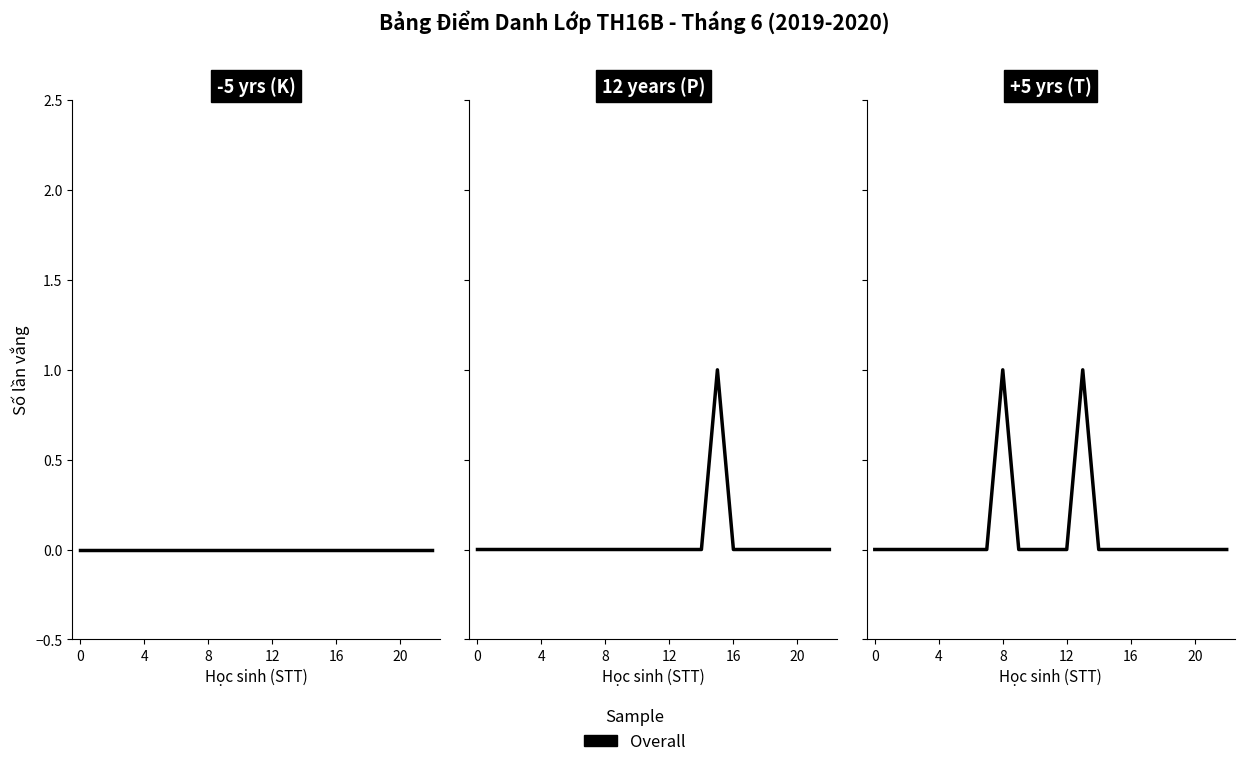

What is the change in value from 11 to 13?

+1